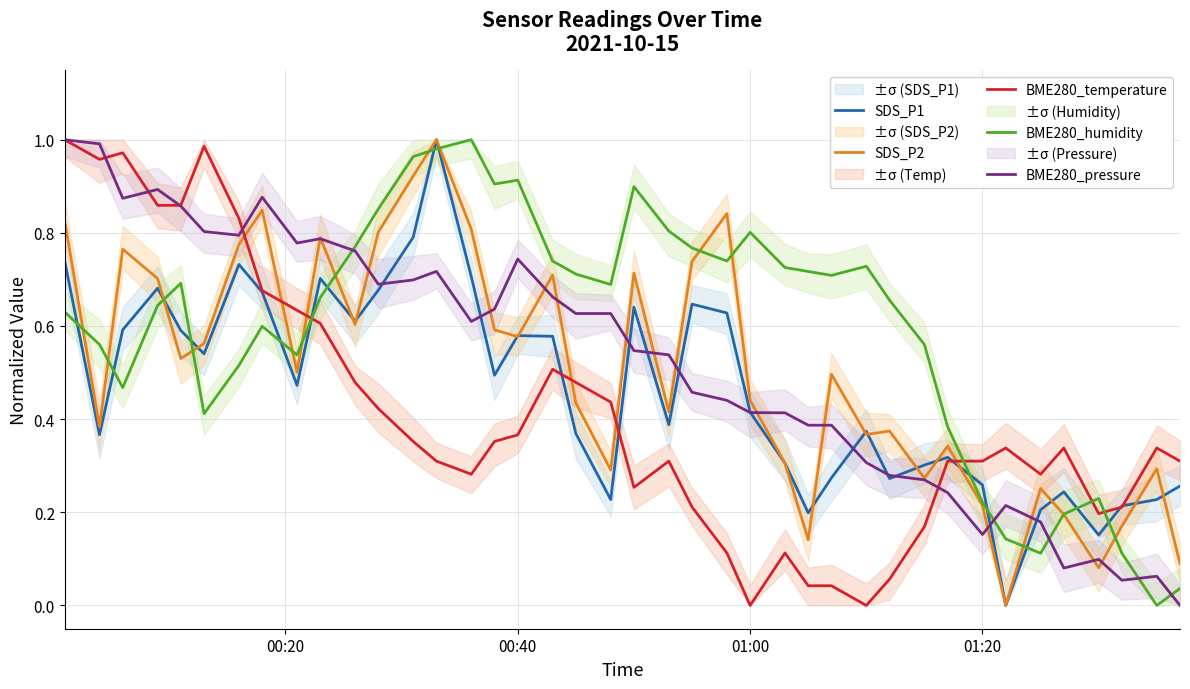

At how many categories does at least one series exceed 0?

40